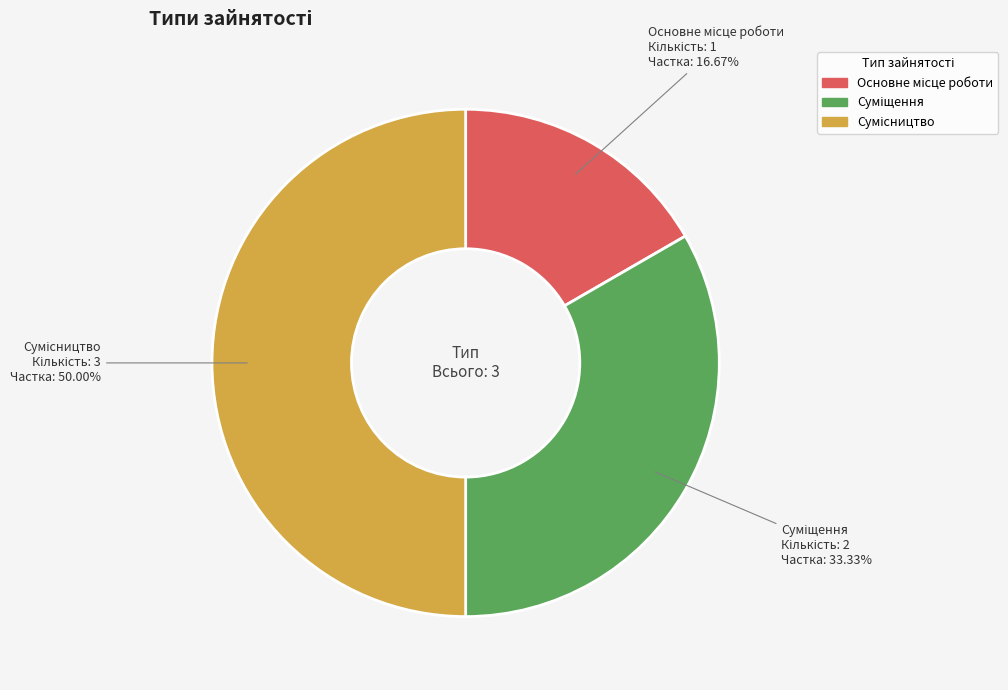

Which slice is the largest?

Сумісництво